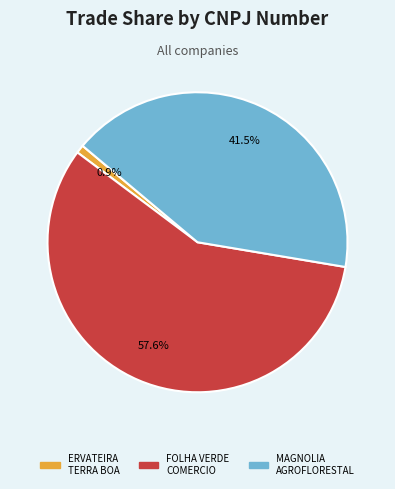

Rank the categories by value from lowest to highest.

ERVATEIRA TERRA BOA, MAGNOLIA AGROFLORESTAL, FOLHA VERDE COMERCIO